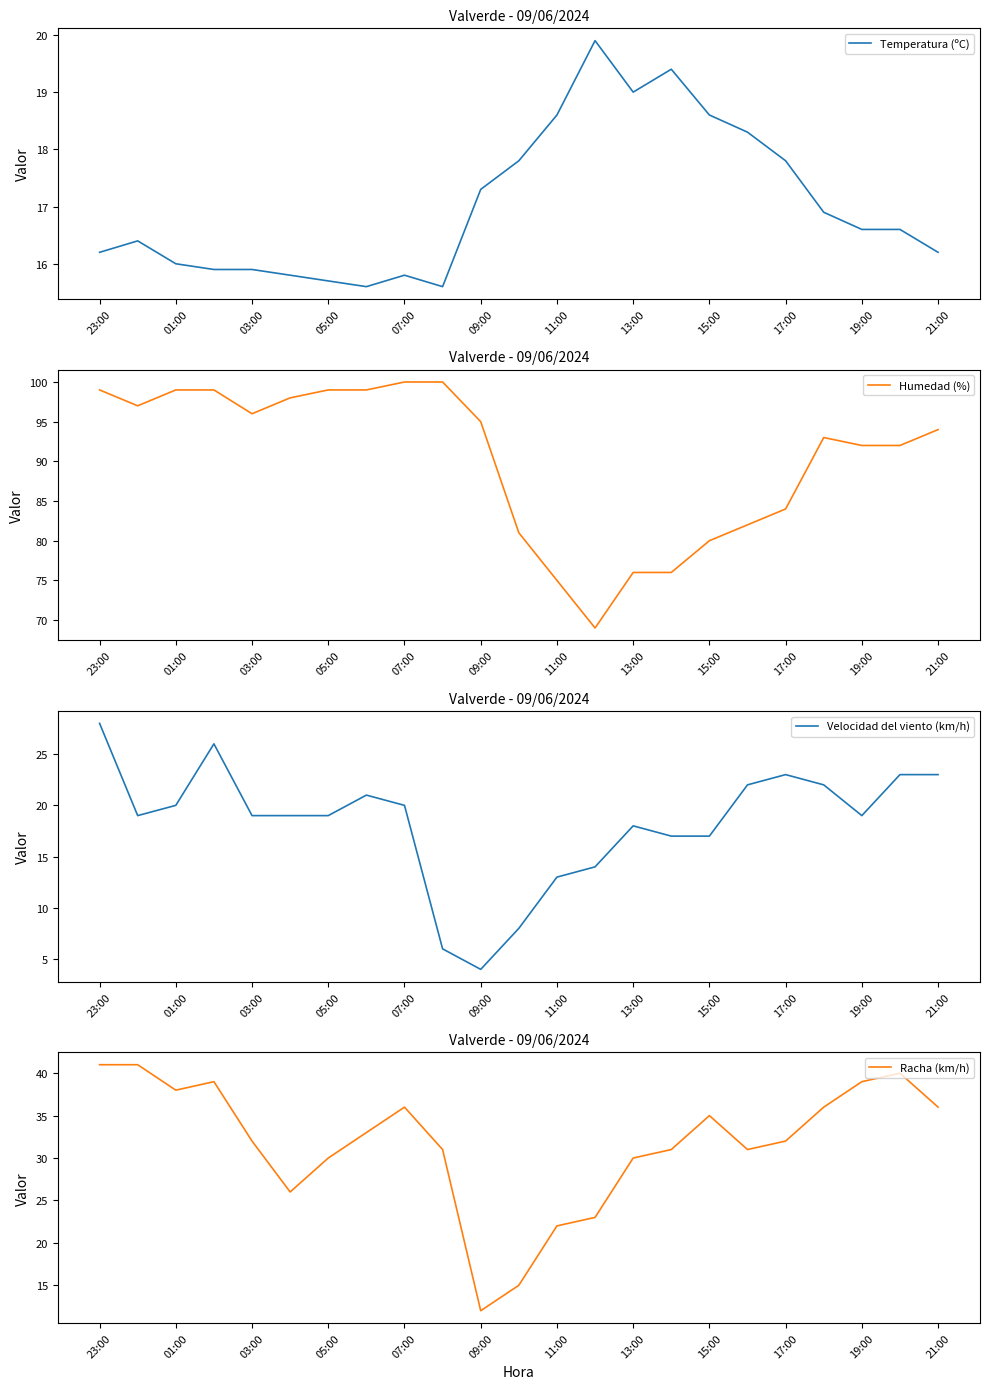

Which category has the highest value in the Velocidad del viento (km/h) series?

23:00